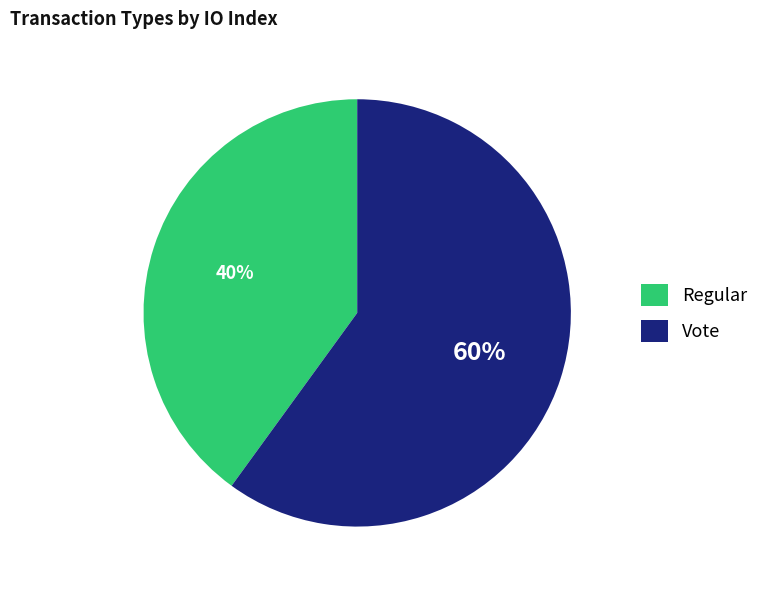

To the nearest percent, what percentage of the pie is Vote?

60%